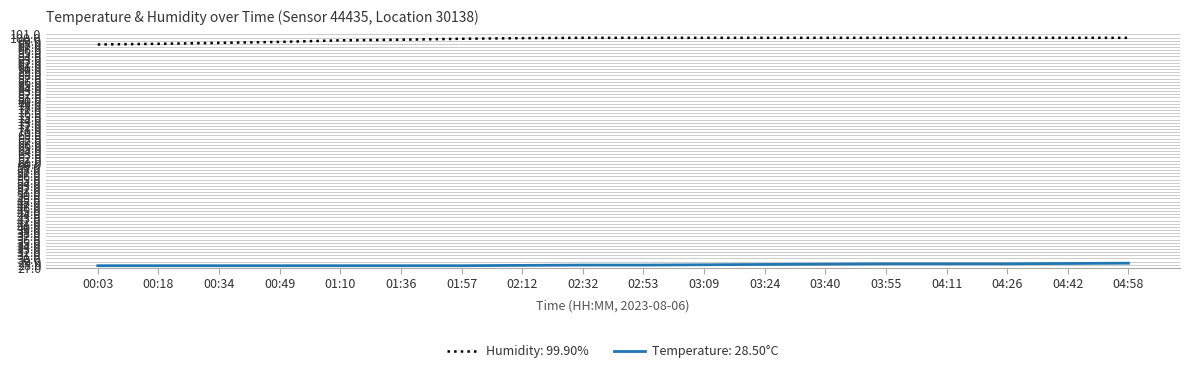

What is the difference between the Humidity: 99.90% values at 04:26 and 00:34?

1.6